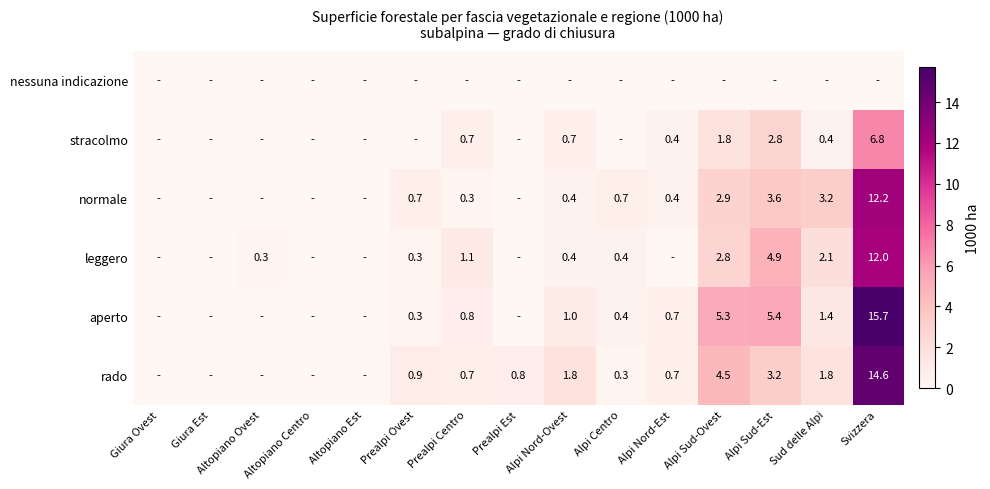

Is it true that leggero equals 2.8 at Alpi Sud-Ovest?

True